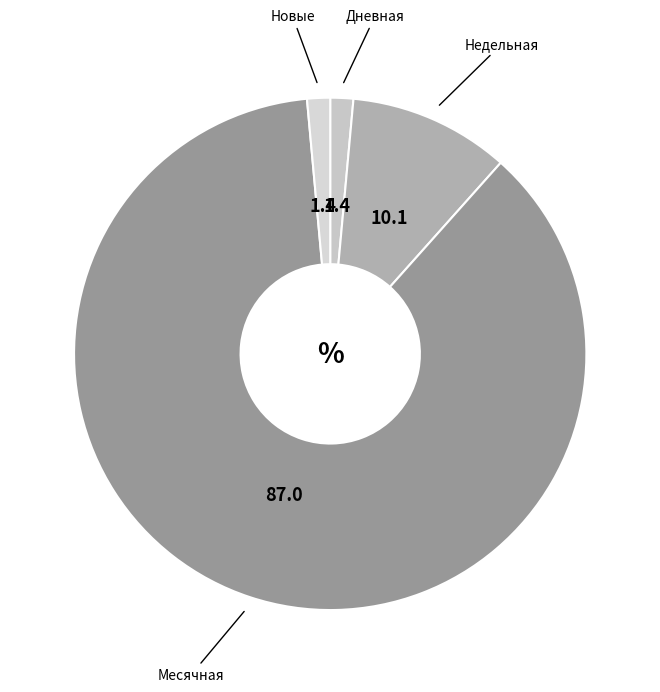

Which slice represents more than half of the pie?

Месячная